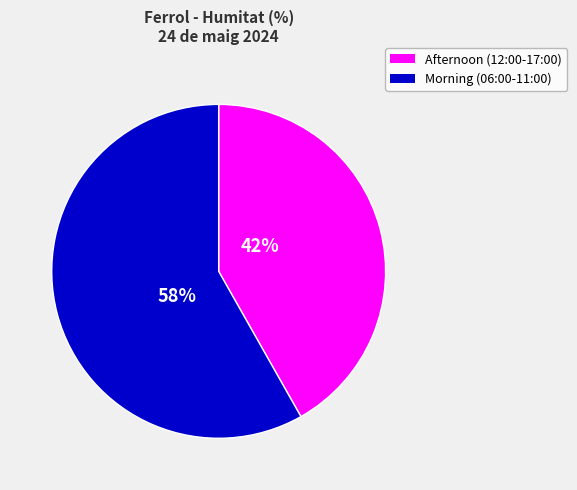

Is there a majority slice in this chart?

Yes